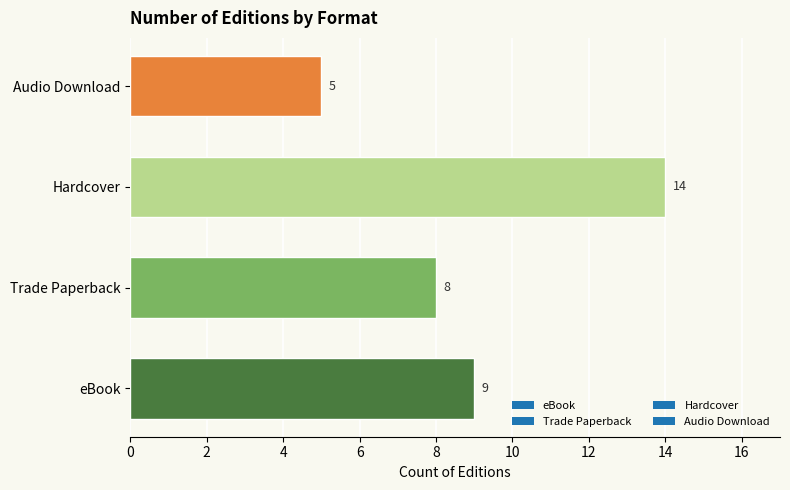

Rank the categories by value from highest to lowest.

Hardcover, eBook, Trade Paperback, Audio Download